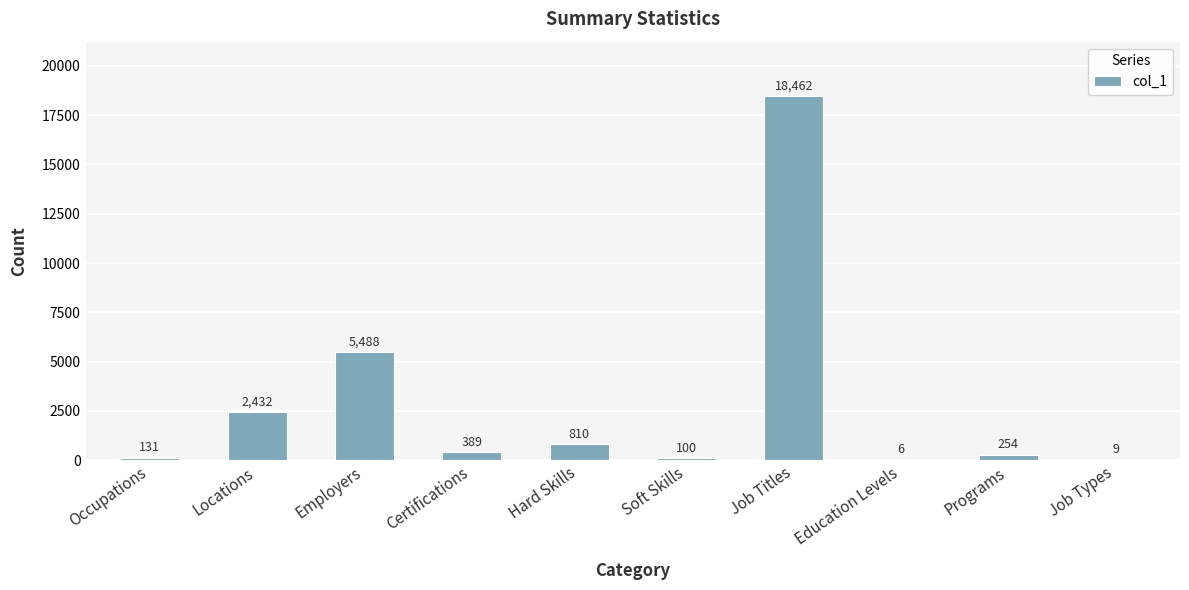

Which has a higher value, Certifications or Occupations?

Certifications